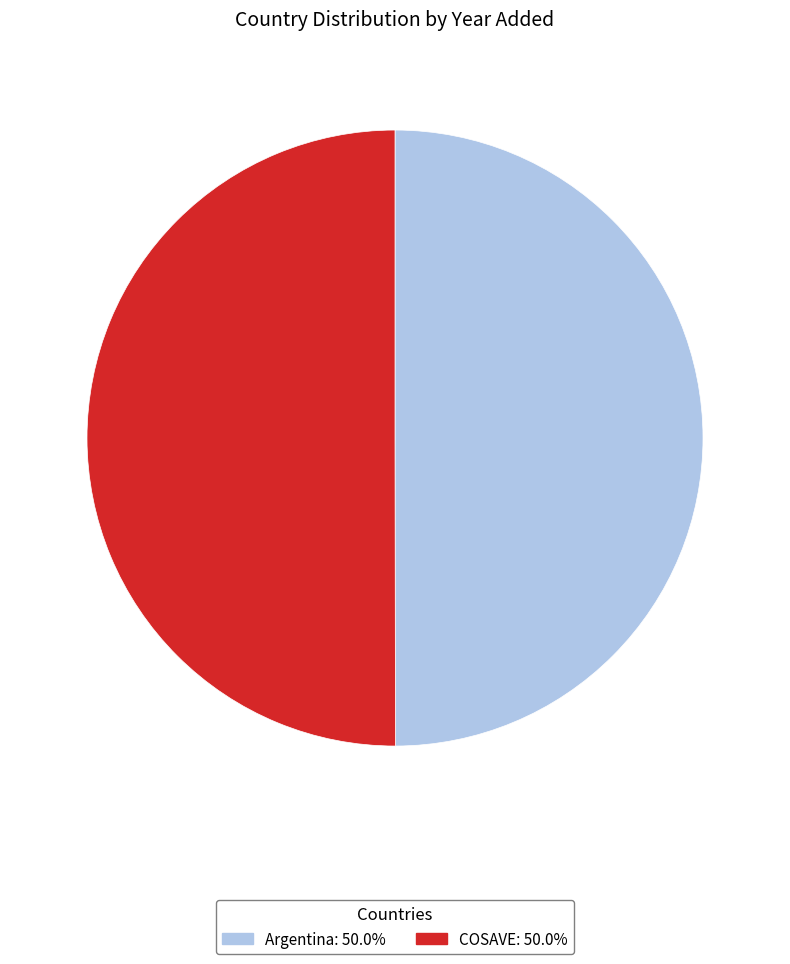

What is the ratio of the value at Argentina to the value at COSAVE?

1.0